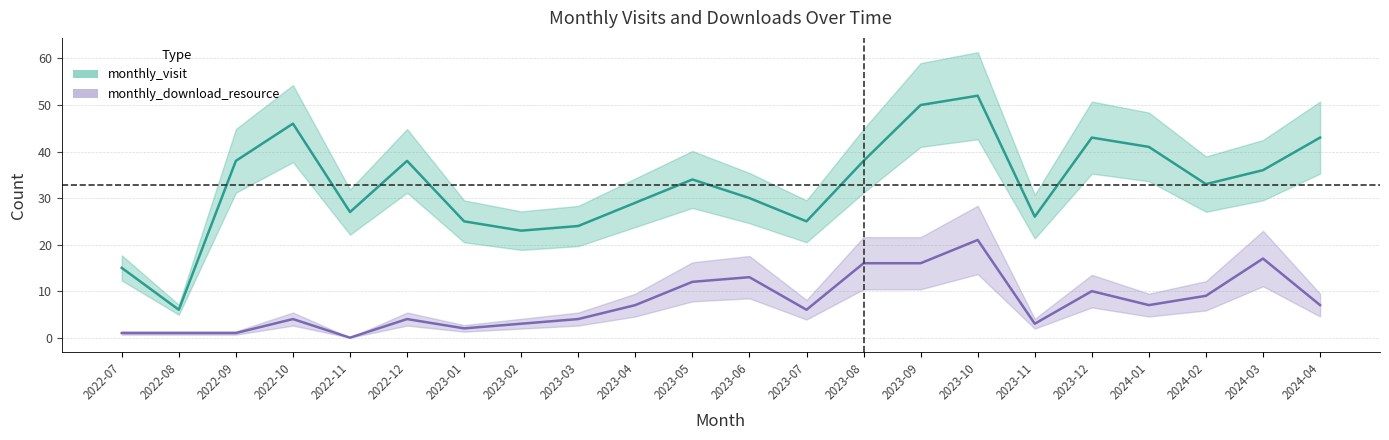

How many categories are shown in the chart?

22